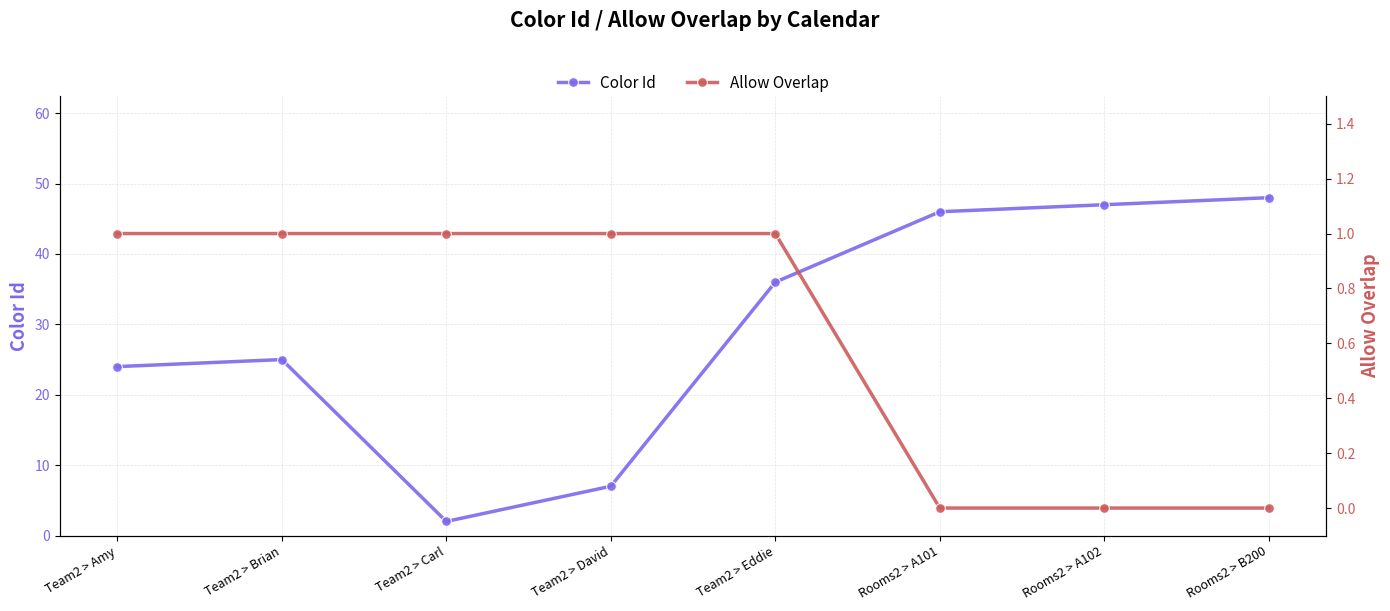

What is the sum of all Color Id values?

235